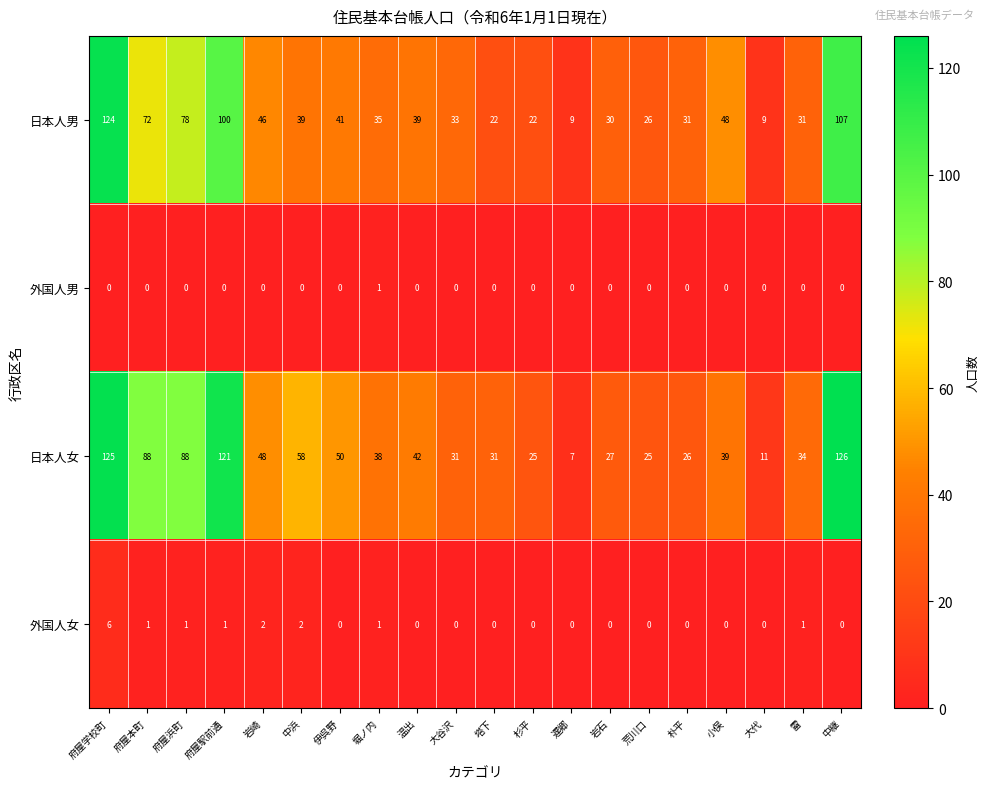

What is the sum of the 日本人女 values at 小俣 and 朴平?

65